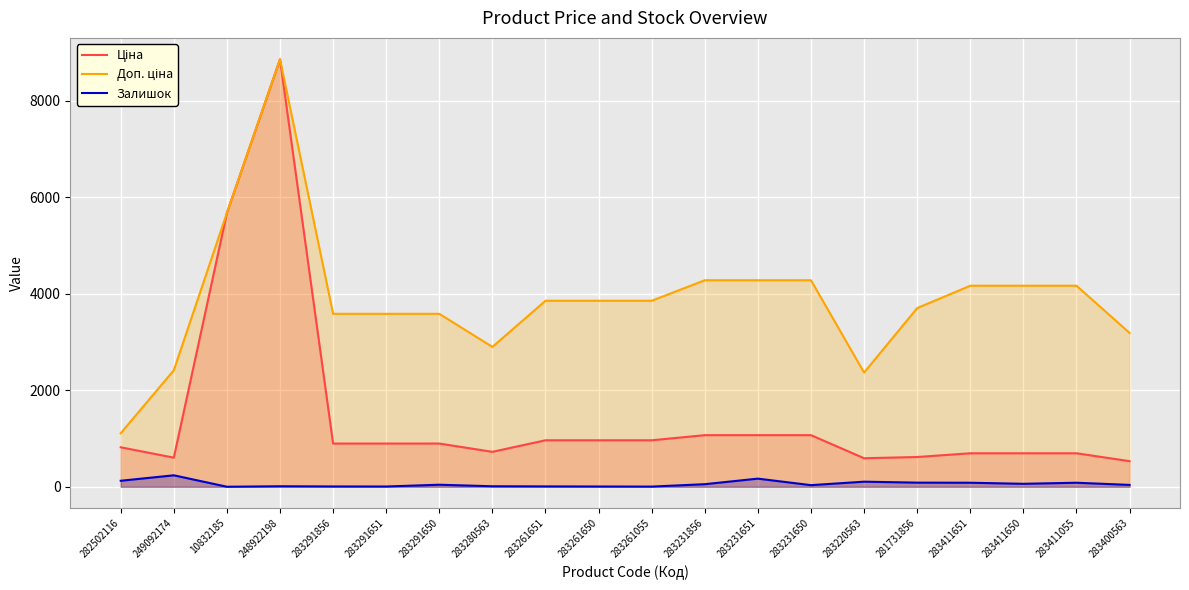

What is the difference between the highest and lowest values at 283261055?

3850.0